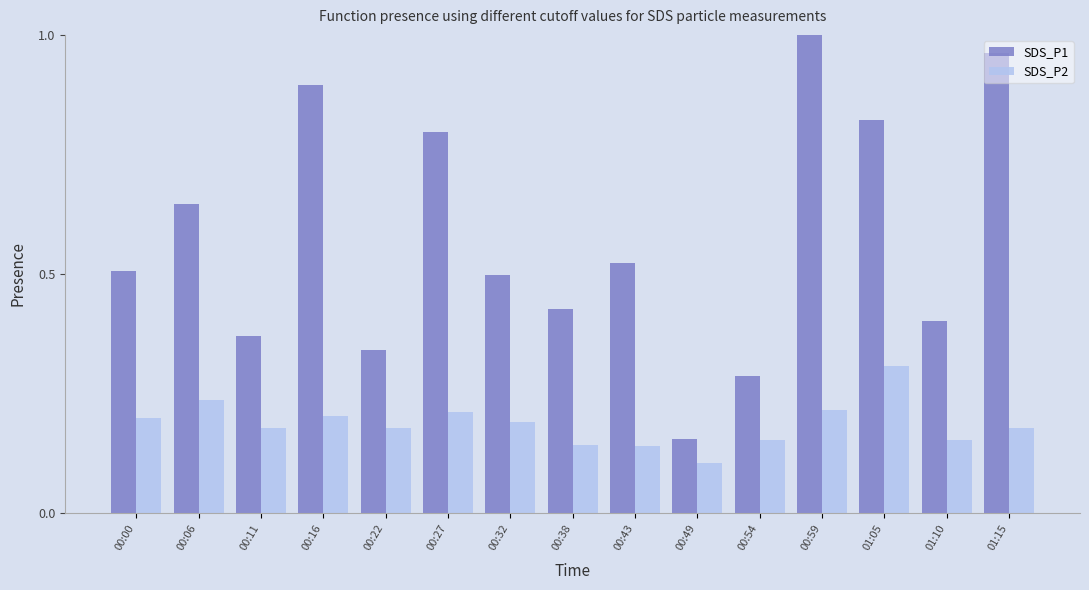

What is the label of the 5th bar from the left?

00:22